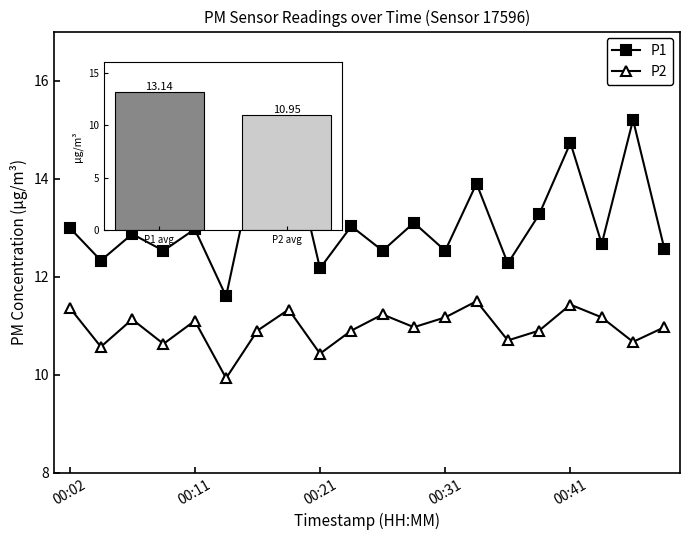

What is the value of the P1 point at the 8th from the left?

14.9